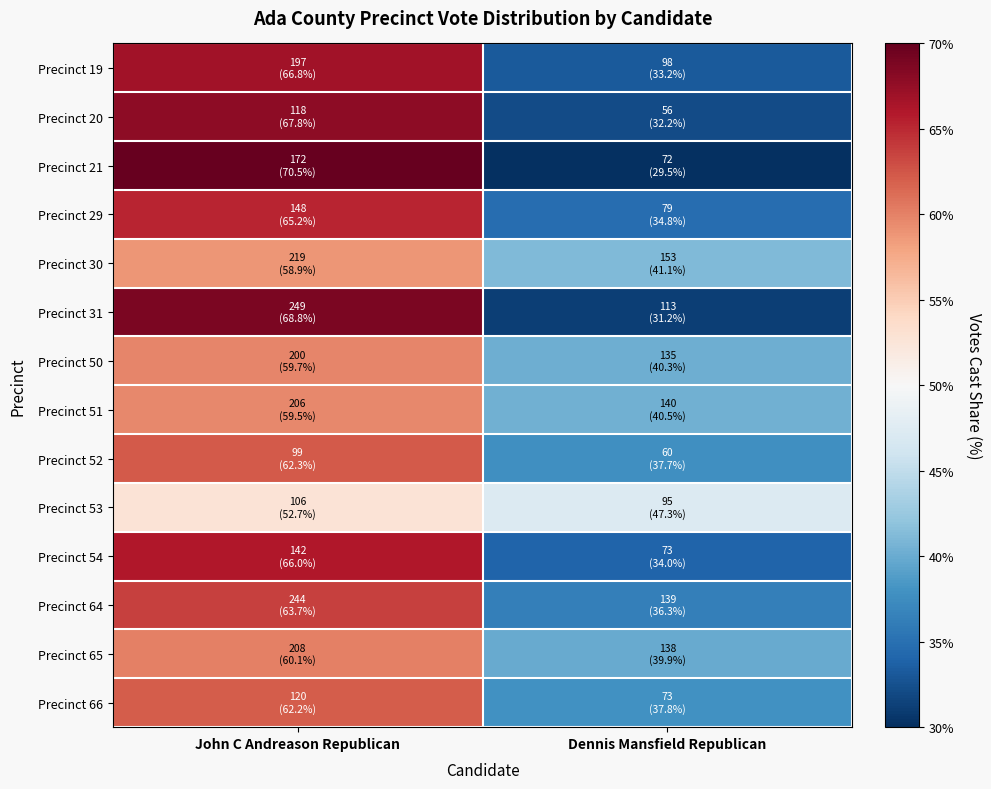

Reading right to left, what are all the values shown in this chart?

Precinct 19: Dennis Mansfield Republican=33.2	John C Andreason Republican=66.8
Precinct 20: Dennis Mansfield Republican=32.2	John C Andreason Republican=67.8
Precinct 21: Dennis Mansfield Republican=29.5	John C Andreason Republican=70.5
Precinct 29: Dennis Mansfield Republican=34.8	John C Andreason Republican=65.2
Precinct 30: Dennis Mansfield Republican=41.1	John C Andreason Republican=58.9
Precinct 31: Dennis Mansfield Republican=31.2	John C Andreason Republican=68.8
Precinct 50: Dennis Mansfield Republican=40.3	John C Andreason Republican=59.7
Precinct 51: Dennis Mansfield Republican=40.5	John C Andreason Republican=59.5
Precinct 52: Dennis Mansfield Republican=37.7	John C Andreason Republican=62.3
Precinct 53: Dennis Mansfield Republican=47.3	John C Andreason Republican=52.7
Precinct 54: Dennis Mansfield Republican=34.0	John C Andreason Republican=66.0
Precinct 64: Dennis Mansfield Republican=36.3	John C Andreason Republican=63.7
Precinct 65: Dennis Mansfield Republican=39.9	John C Andreason Republican=60.1
Precinct 66: Dennis Mansfield Republican=37.8	John C Andreason Republican=62.2